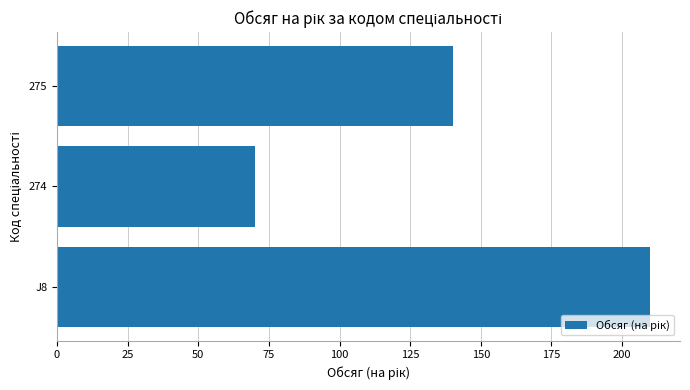

How many data points are less than 140?

1